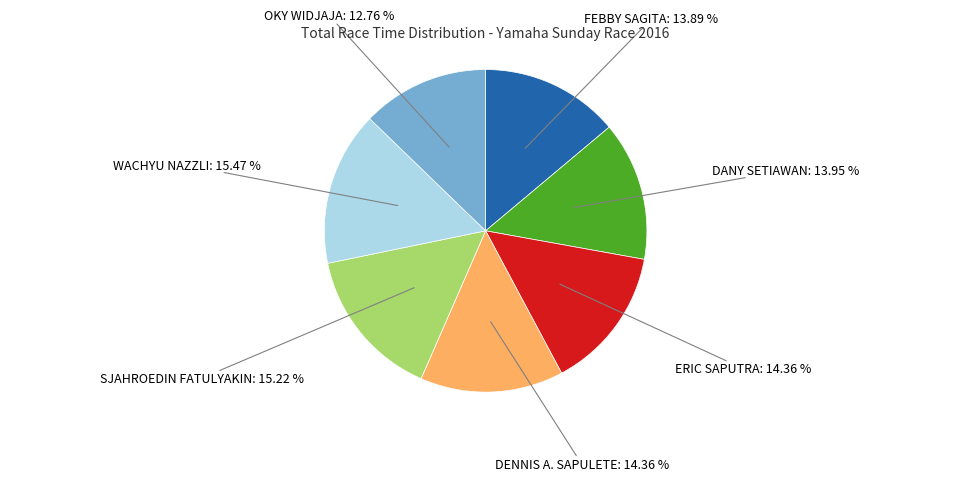

Does SJAHROEDIN FATULYAKIN account for over 50% of the chart?

No